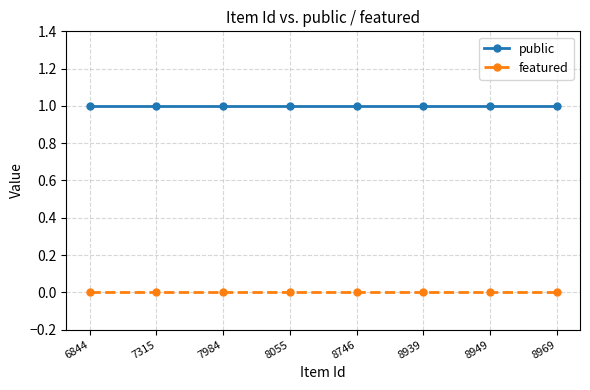

What is the total value across all series at 7984?

1